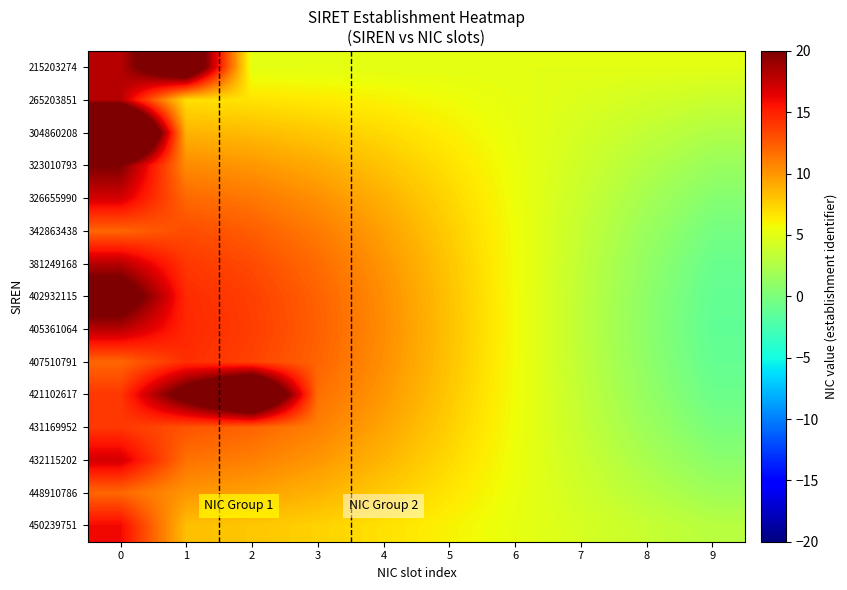

Which has a higher value, 5 or 2?

5